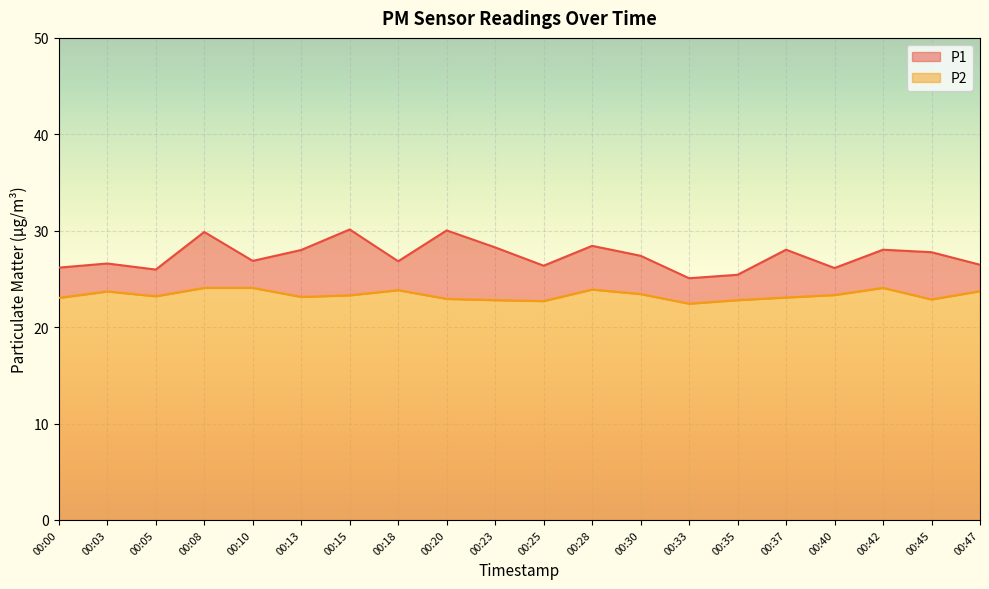

What is the value of the P1 point at the 4th from the left?

29.9